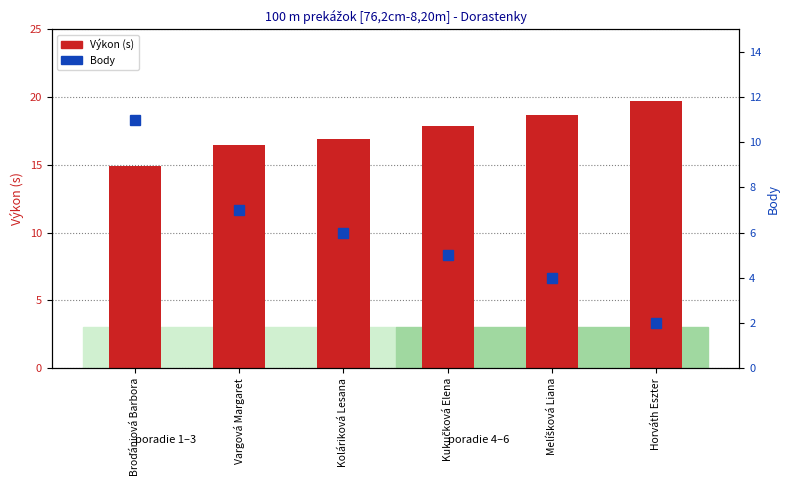

Which series has the largest range (max minus min)?

Body